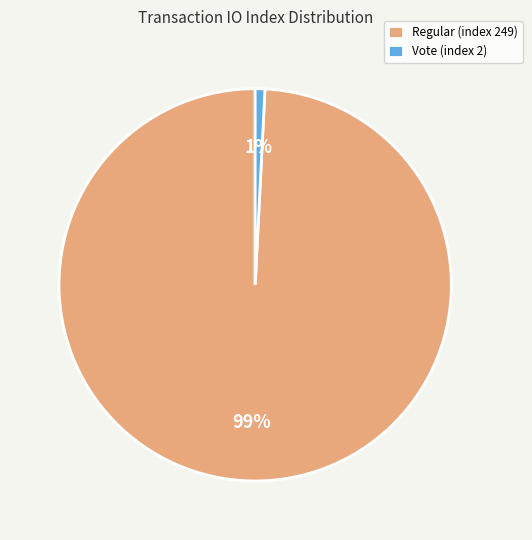

Does Vote (index 2) represent more than half of the total?

No